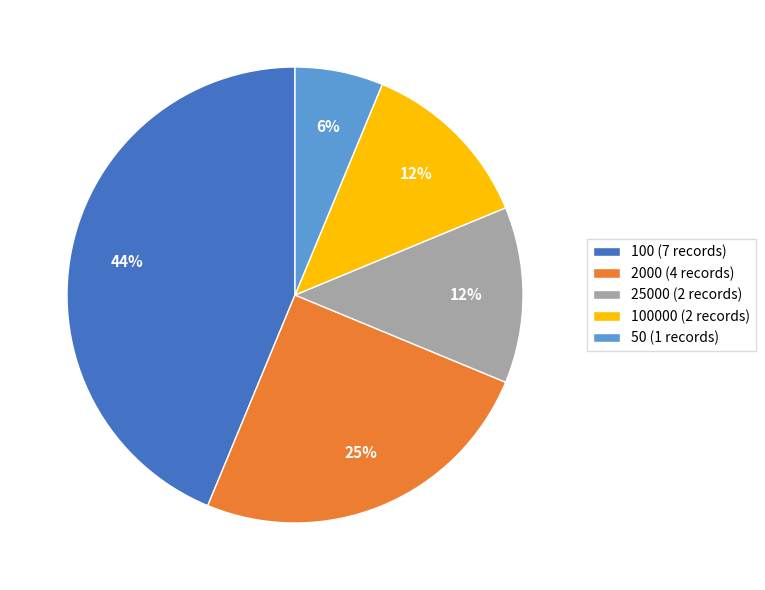

What is the largest slice in the pie chart?

100 (7 records)